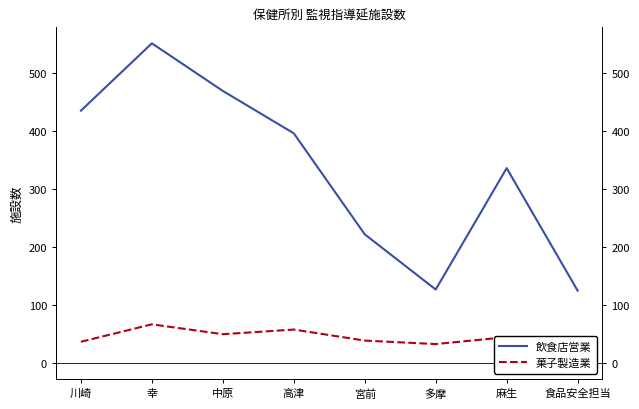

How many values in the 菓子製造業 series are below 45?

4